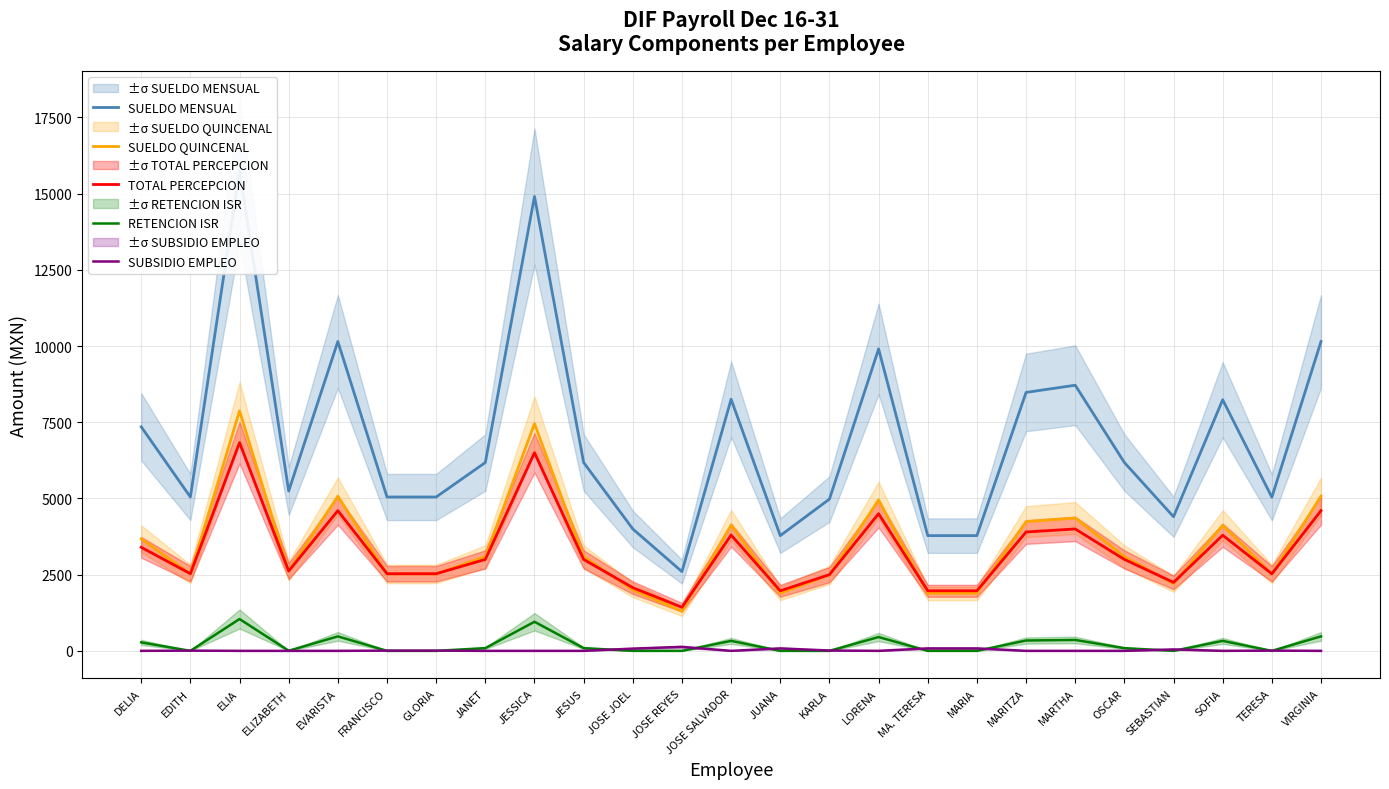

Does the chart have visible grid lines?

Yes